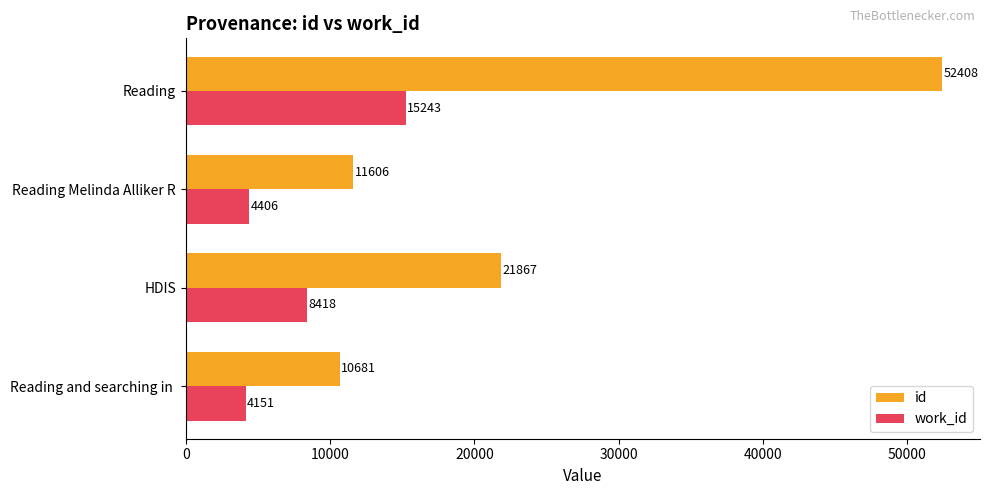

The value of work_id at HDIS is 8418. True or false?

True